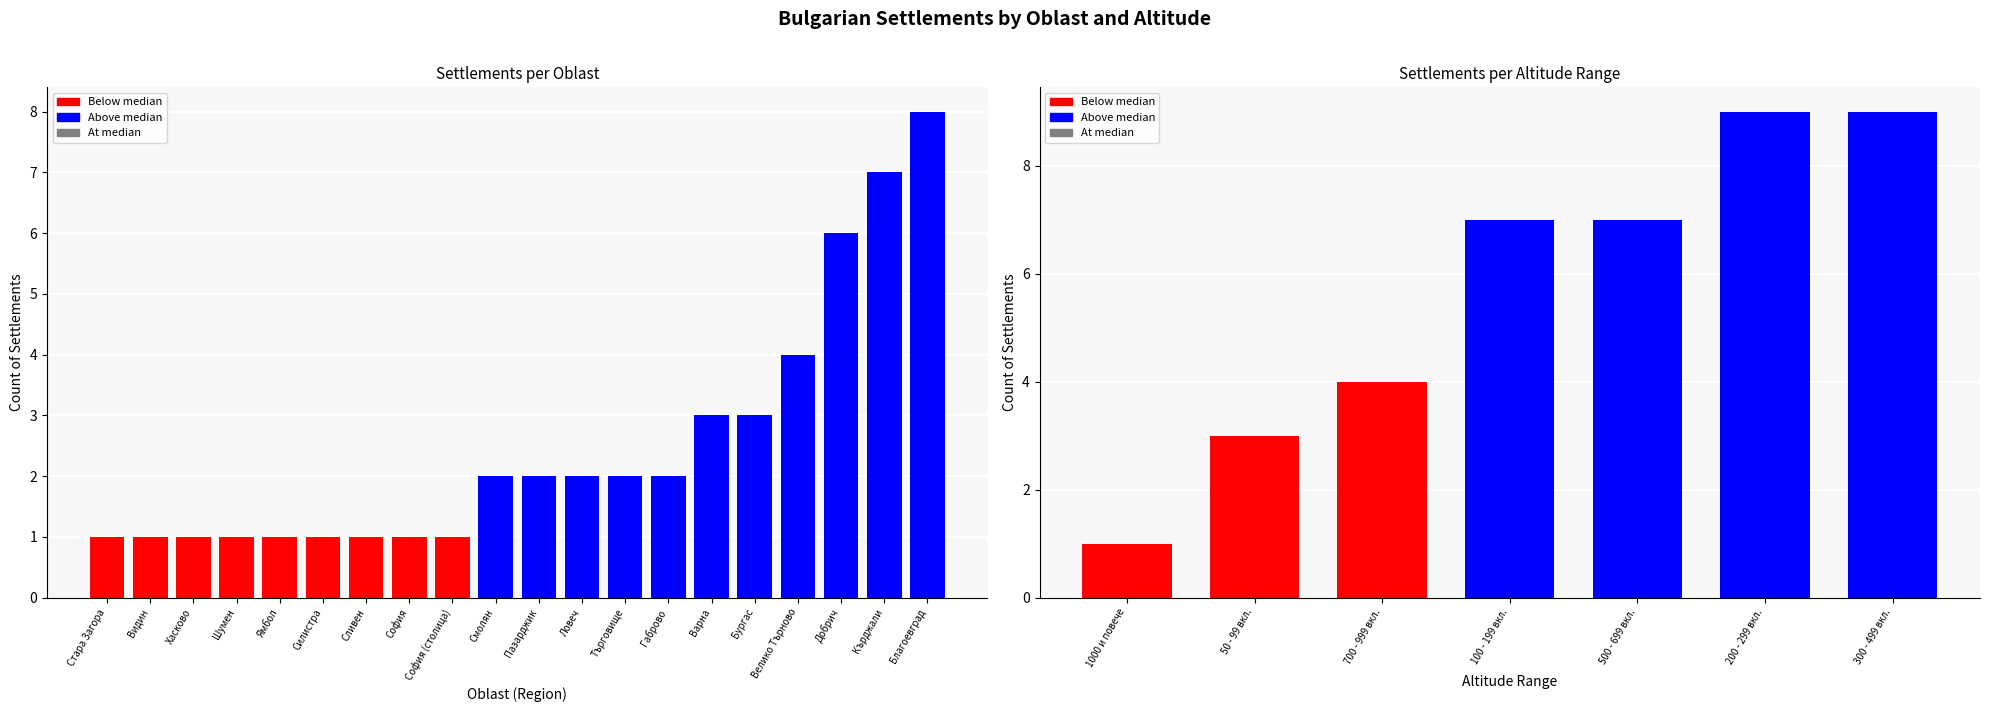

What is the sum of the Смолян values at 50-99 and 200-299?

4